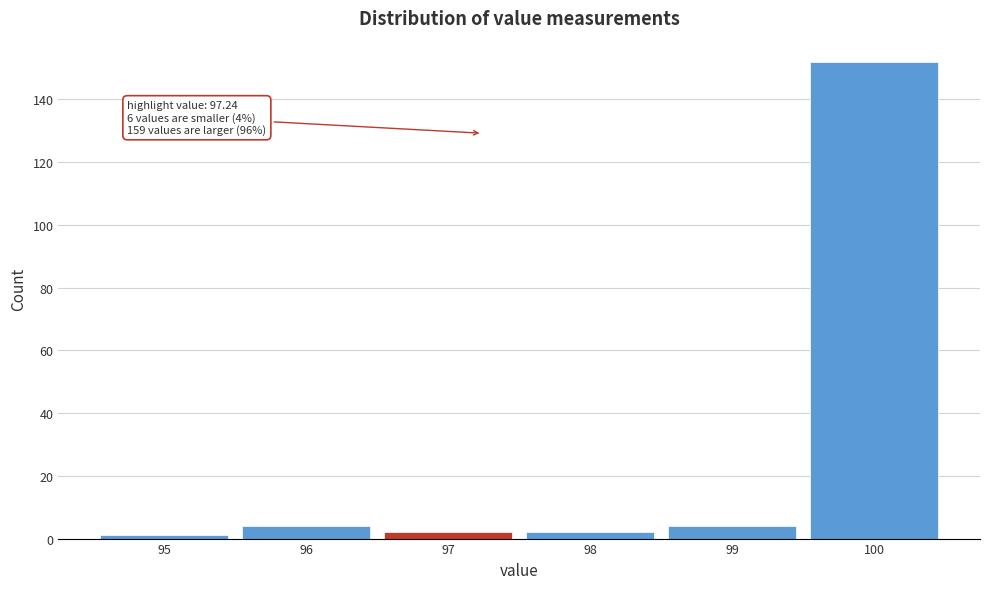

Which range on the x-axis has the tallest bar?

99.5 to 100.5